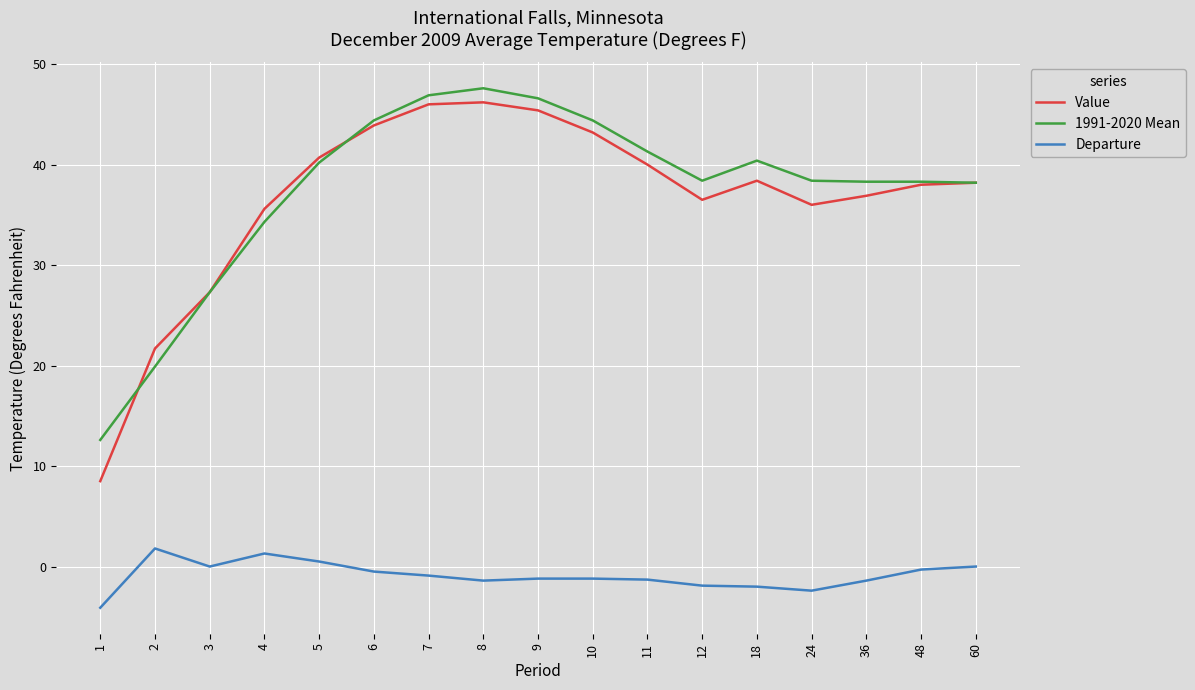

What is the approximate value of 1991-2020 Mean at 10?

44.4